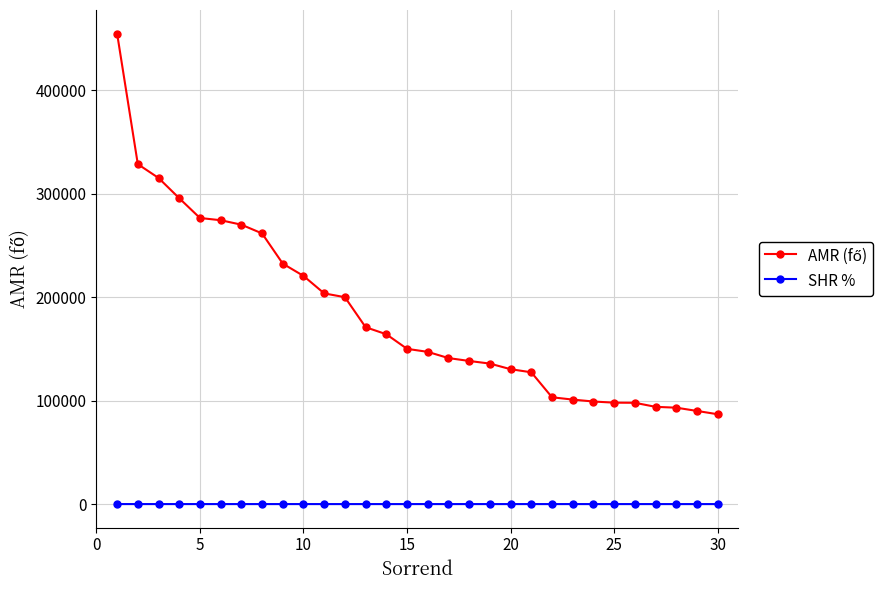

At how many categories does at least one series exceed 47561?

30